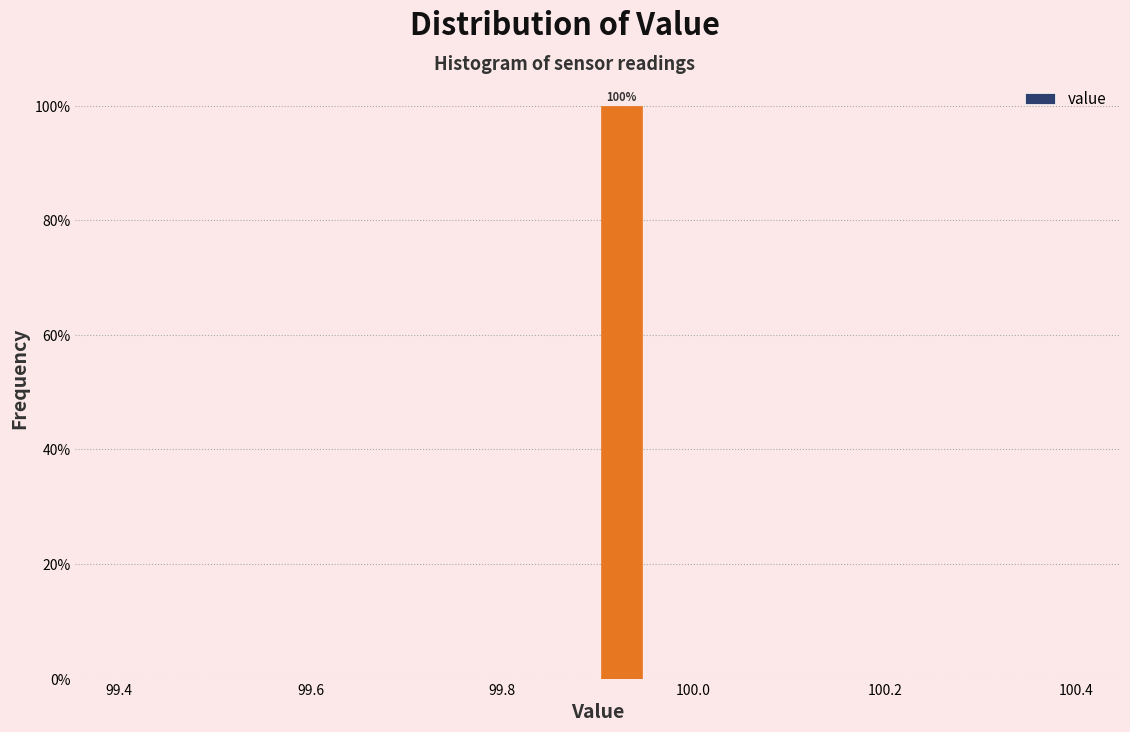

Around what value on the x-axis is the tallest bar? Give the approximate position of its centre, as read against the axis.

99.92